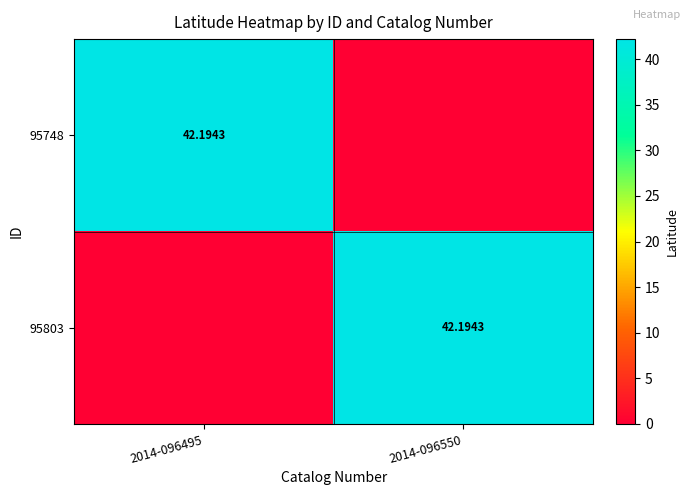

At which category is the sum across all series the highest?

2014-096495